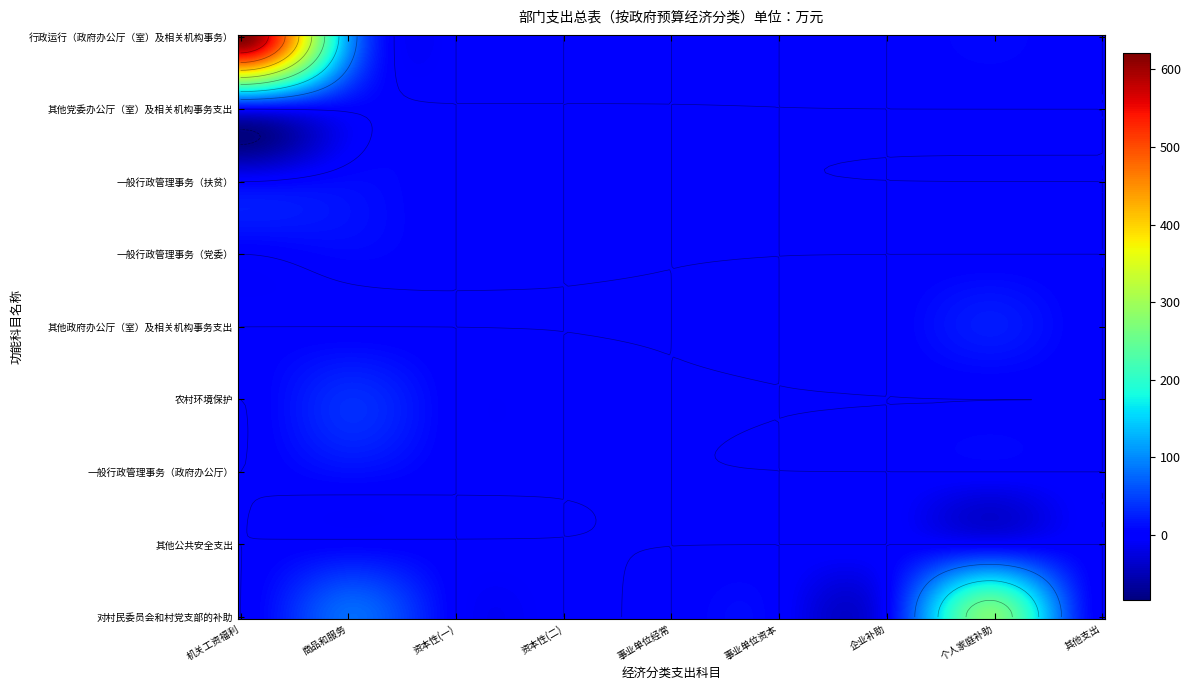

The 农村环境保护 series shows 0.0 at 机关资本性支出(二). True or false?

True